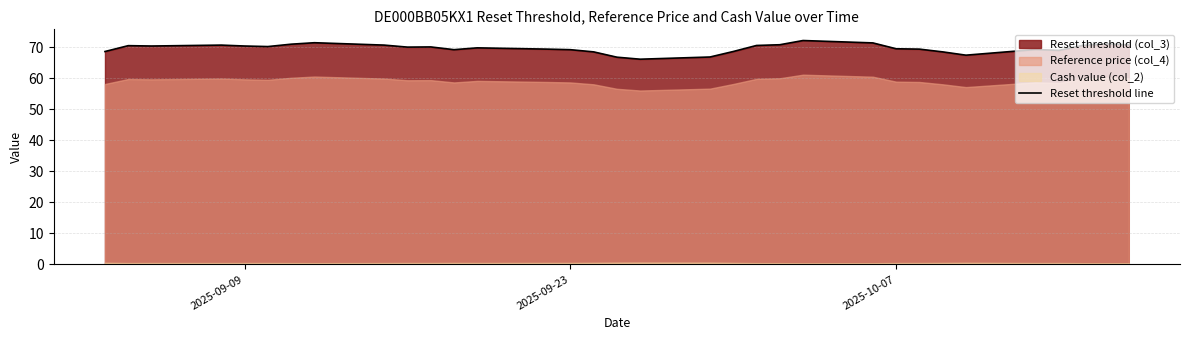

What is the highest value of the Reset threshold line series?

72.2